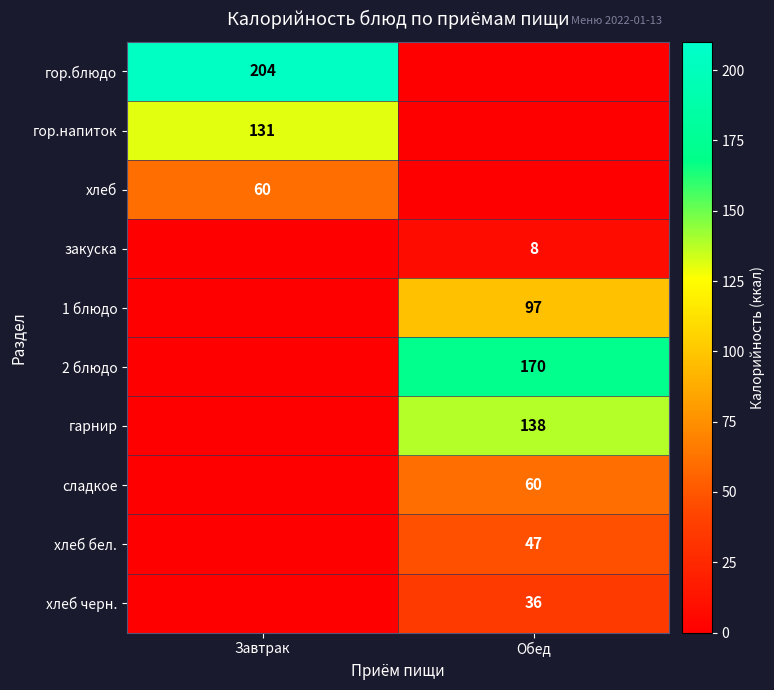

Between Завтрак and Обед, which is larger?

Завтрак